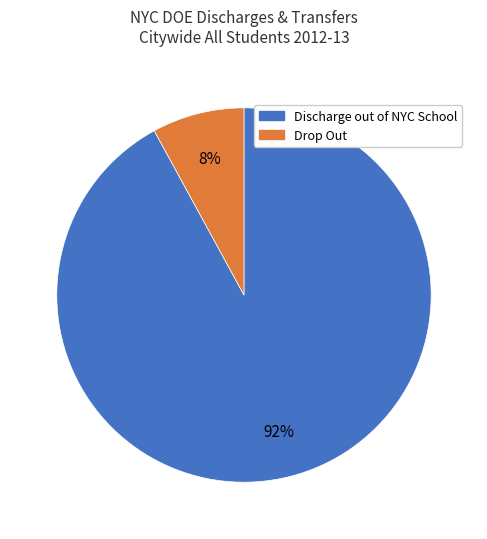

Is it true that Discharge out of NYC School is 84% of the pie?

False